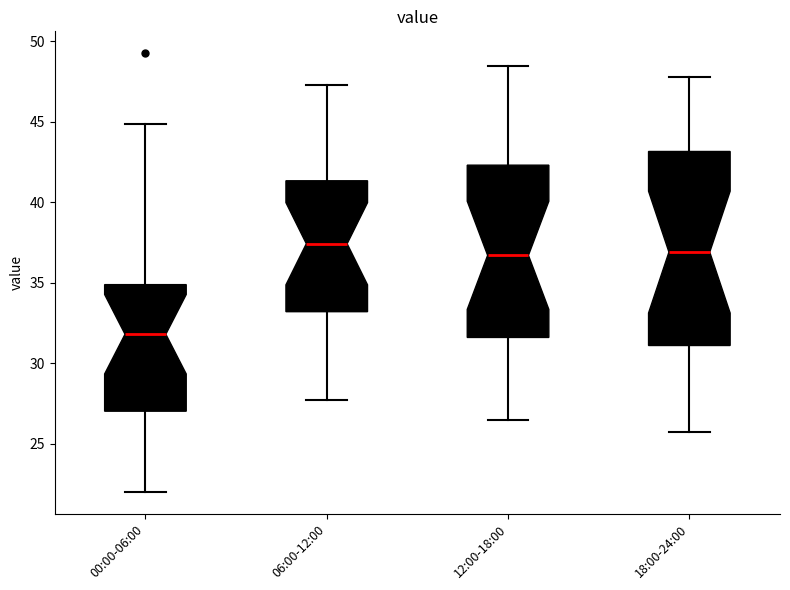

Where is the upper edge of the box for 18:00-24:00 on the y-axis? The values are not printed on the chart, so give them approximately, as read against the axis.

43.0